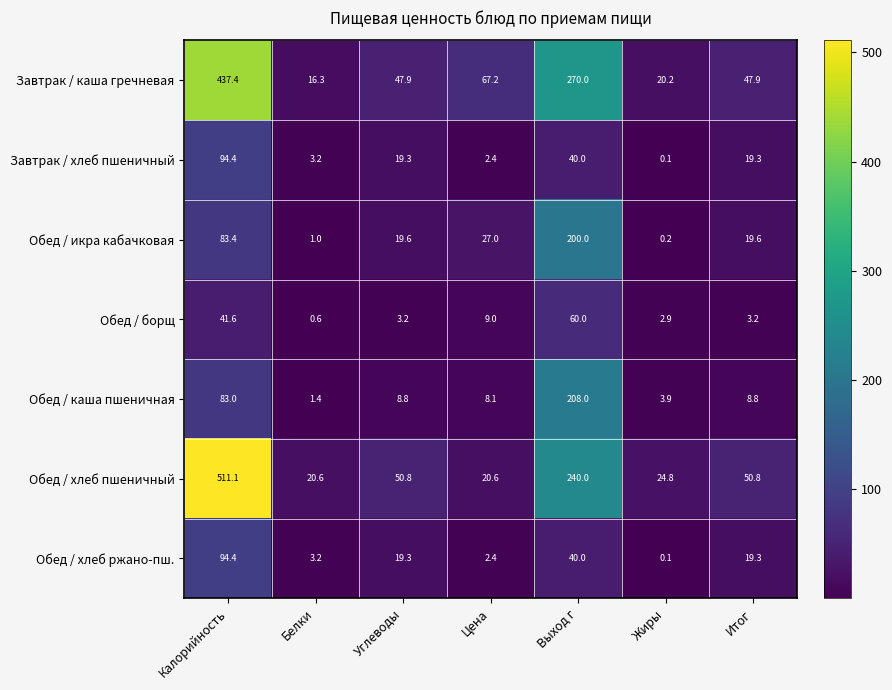

What is the average value of the Обед / икра кабачковая series?

50.1